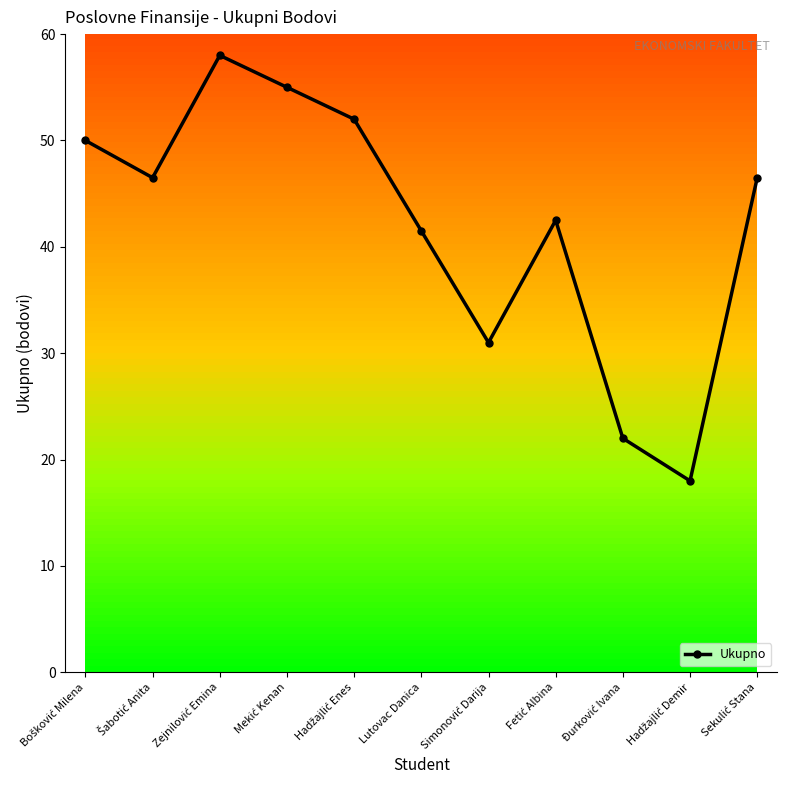

The value at Lutovac Danica is 41.5. True or false?

True